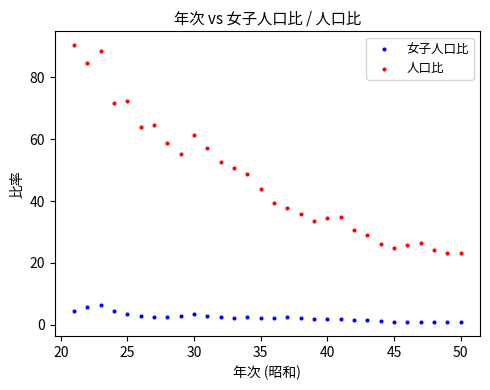

What are all the series names shown in the legend?

女子人口比, 人口比